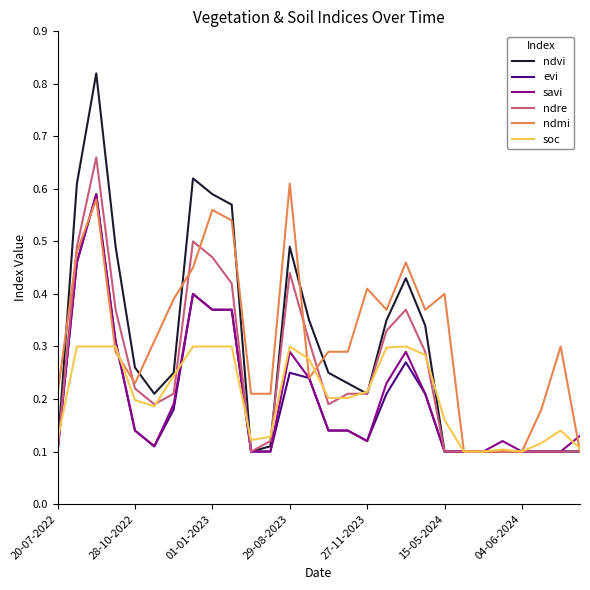

Which series has the widest spread of values?

ndvi